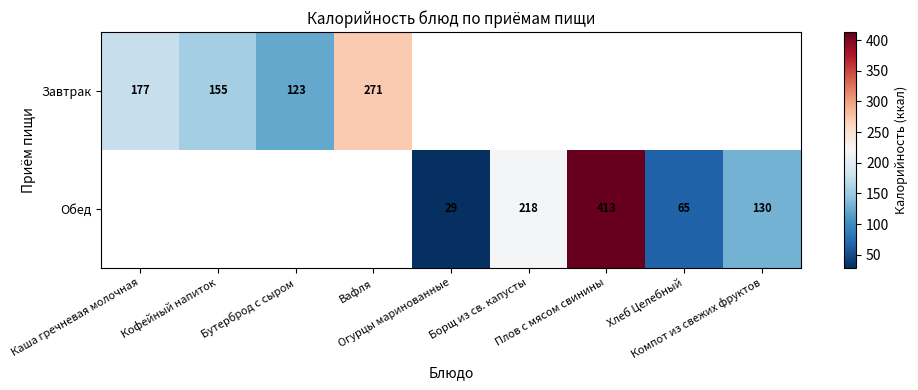

The Обед series shows 106.0 at Плов с мясом свинины. True or false?

False